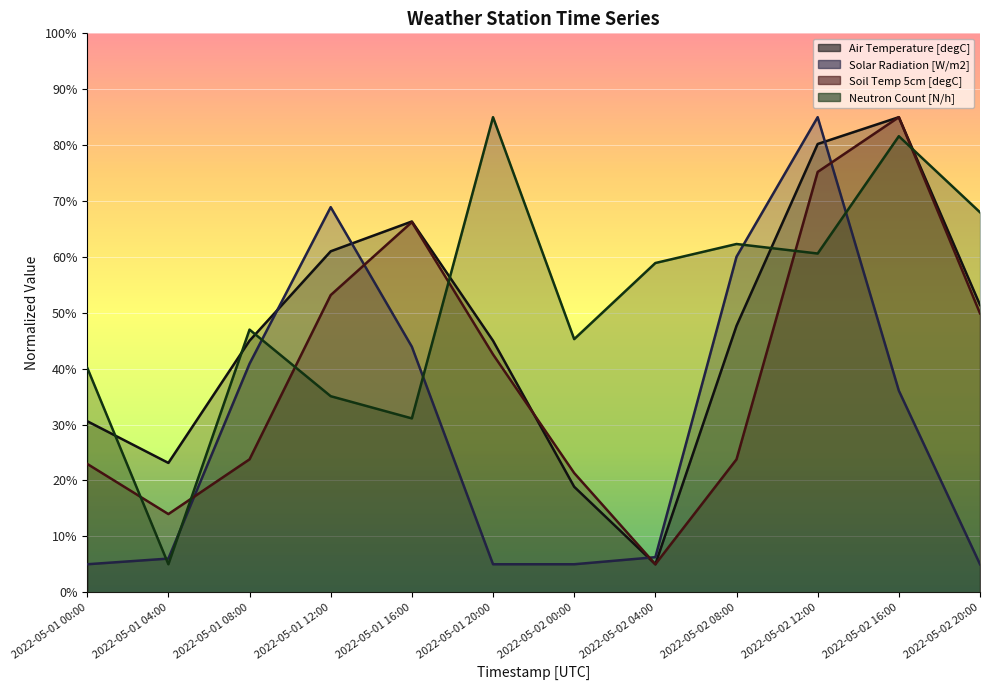

Which series has the widest spread of values?

Air Temperature [degC]